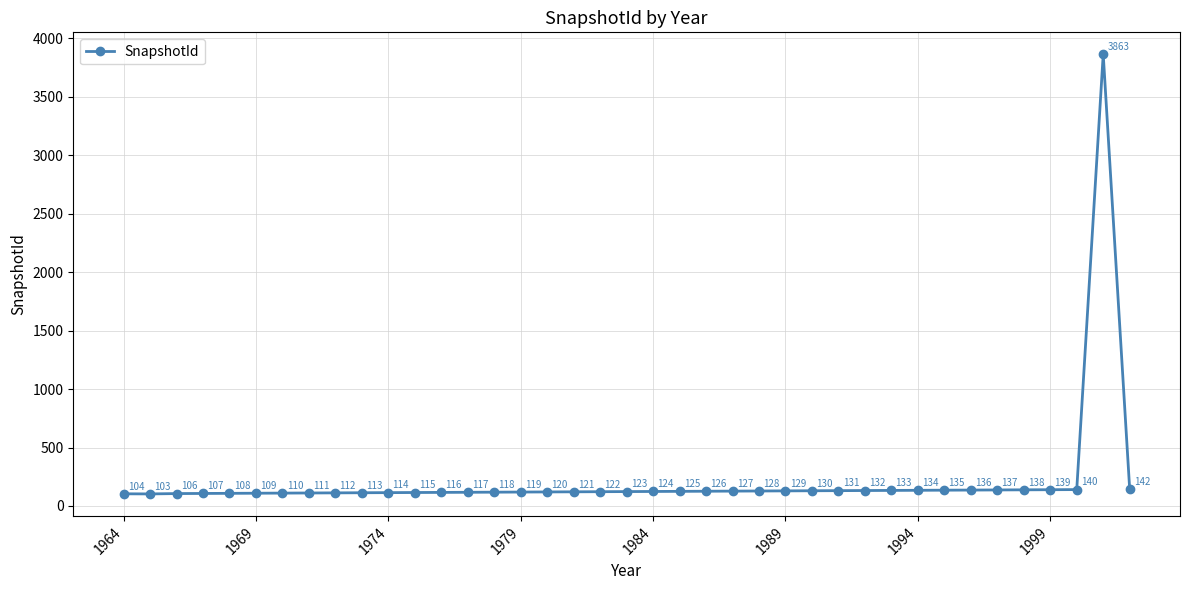

How many points are lower than both their immediate neighbors (excluding endpoints)?

1